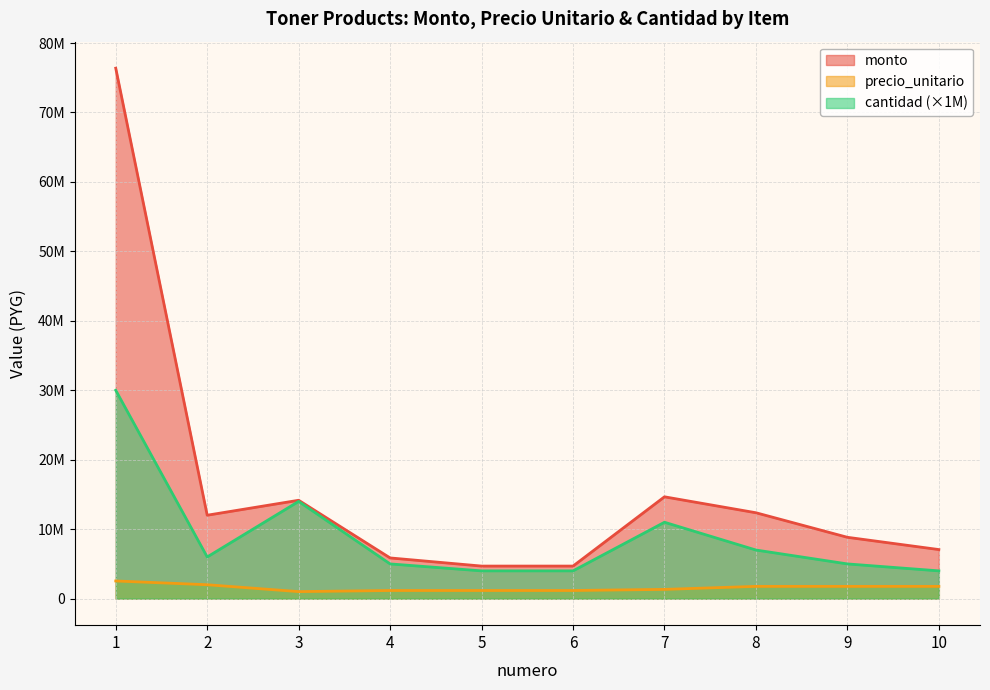

At which category does the chart reach its peak across all series?

1